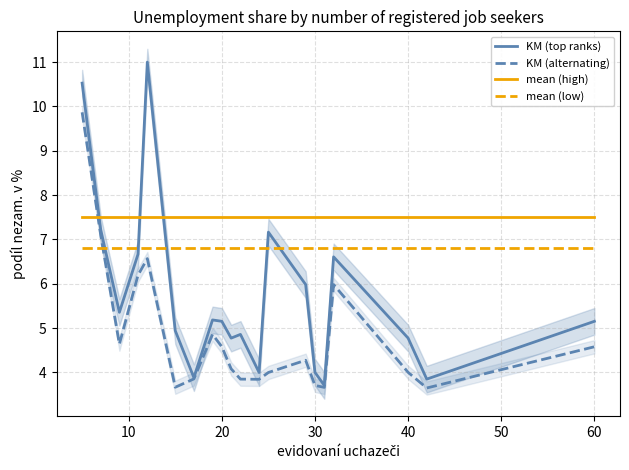

How many lines are shown in the chart?

4